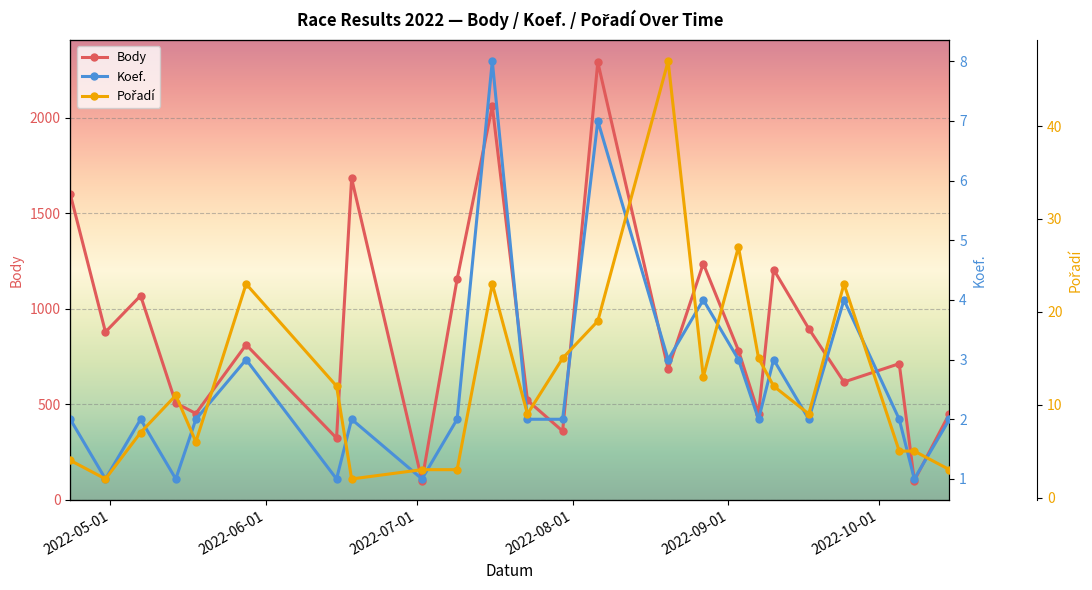

Which series has the largest total across all categories?

Body